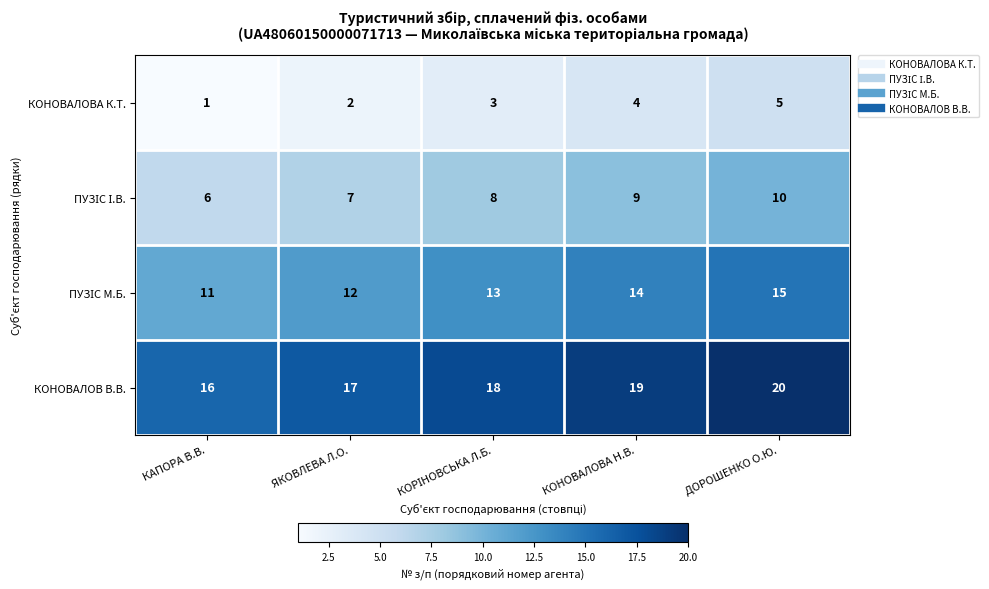

What is the difference between the maximum and minimum values in the КОНОВАЛОВА К.Т. series?

4